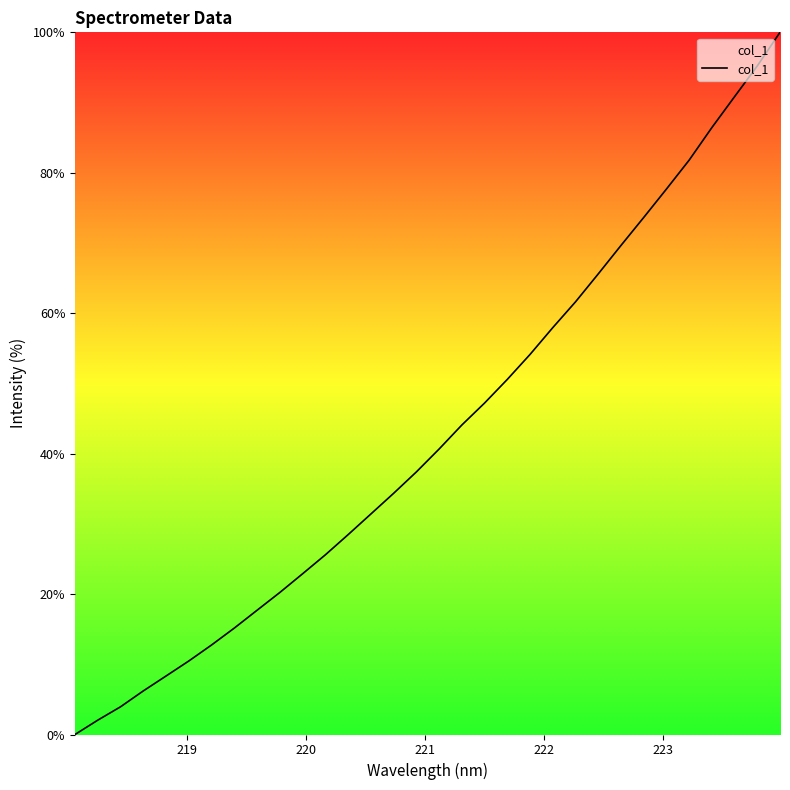

What is the maximum value shown in the chart?

100.0